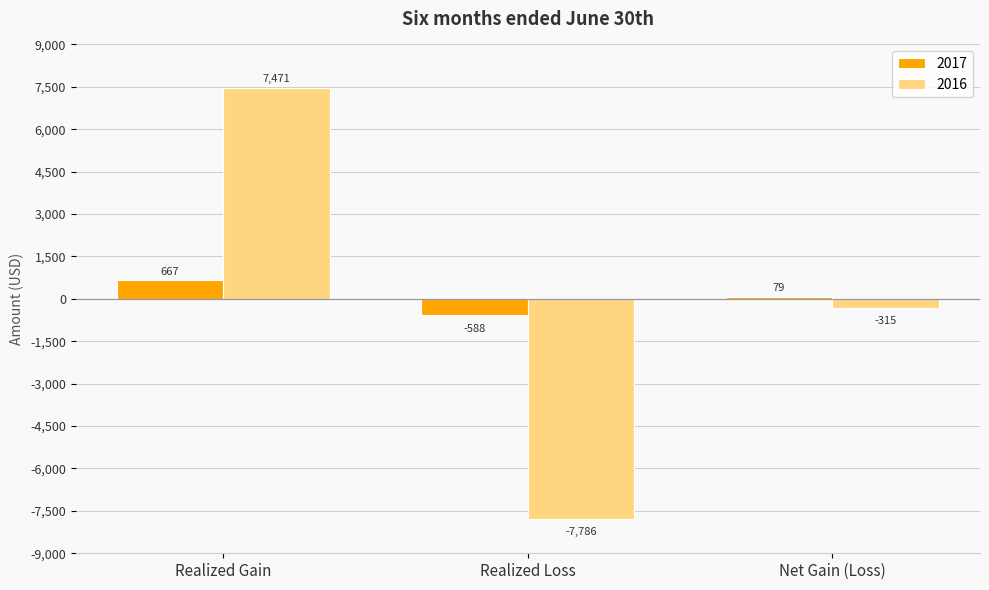

What is the smallest value displayed?

-7786